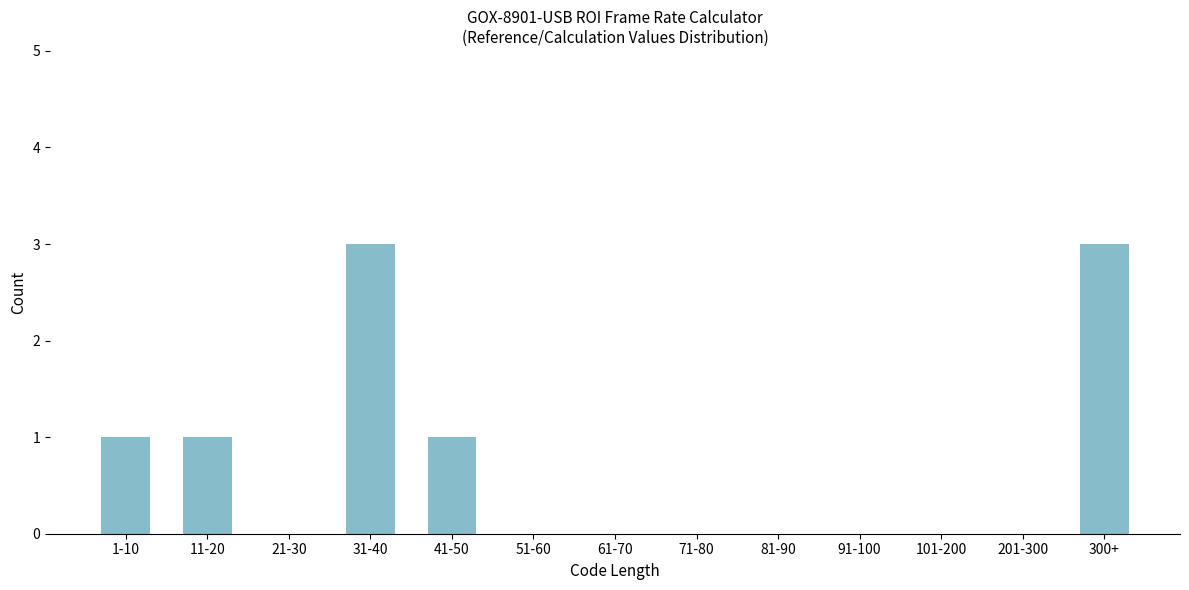

Reading right to left, what are all the values shown in this chart?

300+=3	201-300=0	101-200=0	91-100=0	81-90=0	71-80=0	61-70=0	51-60=0	41-50=1	31-40=3	21-30=0	11-20=1	1-10=1